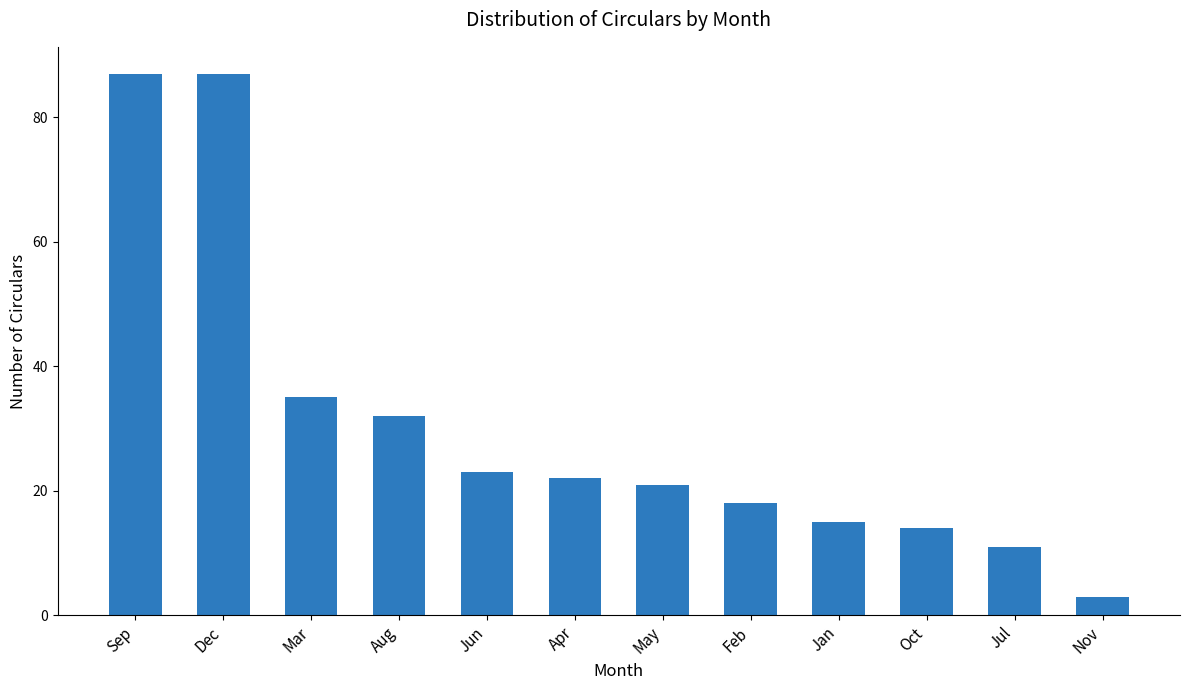

True or false: the data shows 3 at Nov.

True